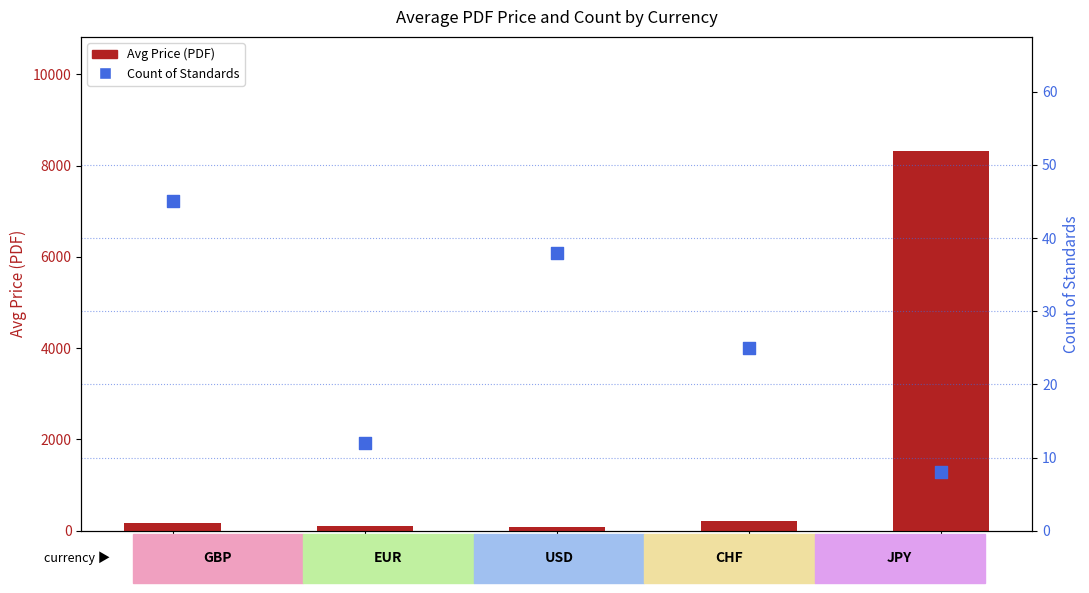

Which series reaches the minimum Y coordinate?

Count